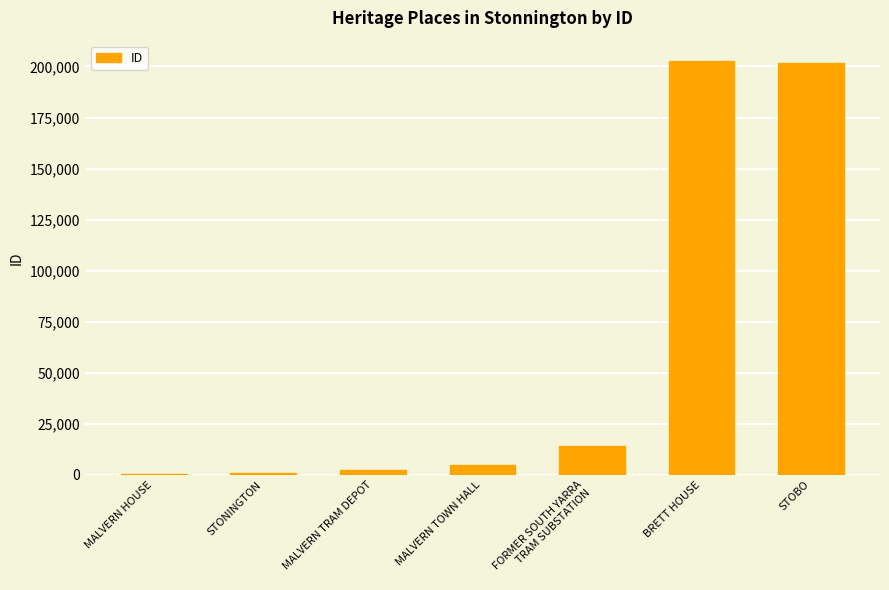

What is the approximate value at BRETT HOUSE?

202505